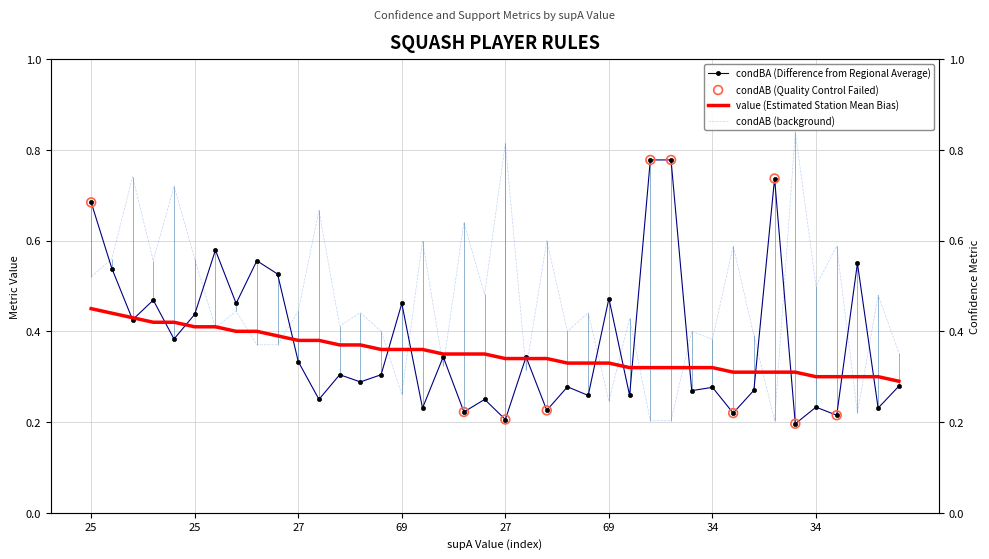

Which series reaches the maximum Y coordinate?

condAB